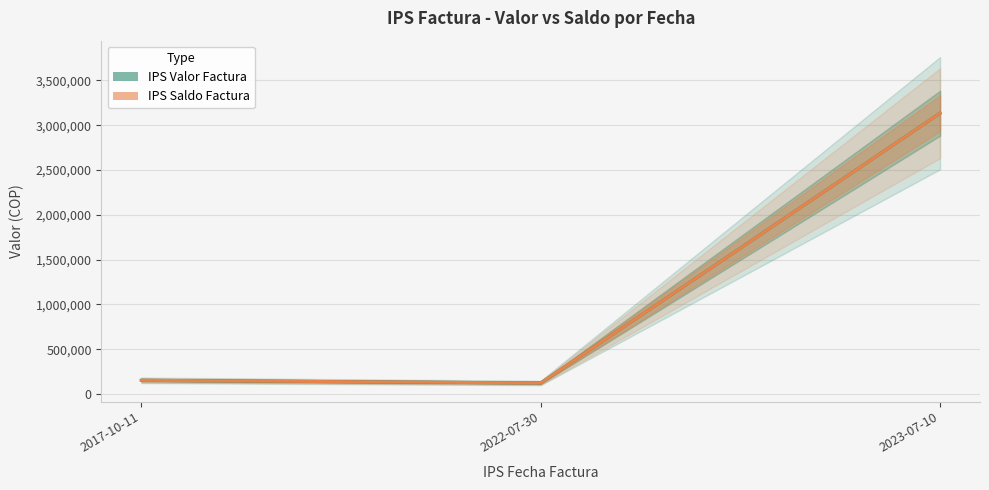

Reading left to right, transcribe all the data shown in this chart.

IPS Valor Factura: 152846	123000	3134146
IPS Saldo Factura: 152846	123000	3134146